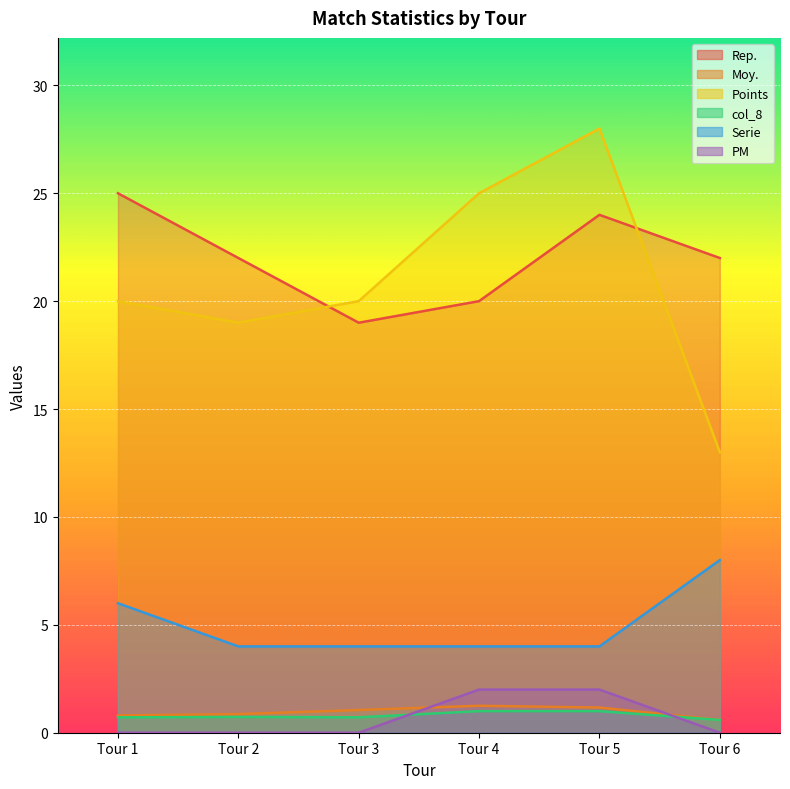

Which category has the highest value in the col_8 series?

Tour 4